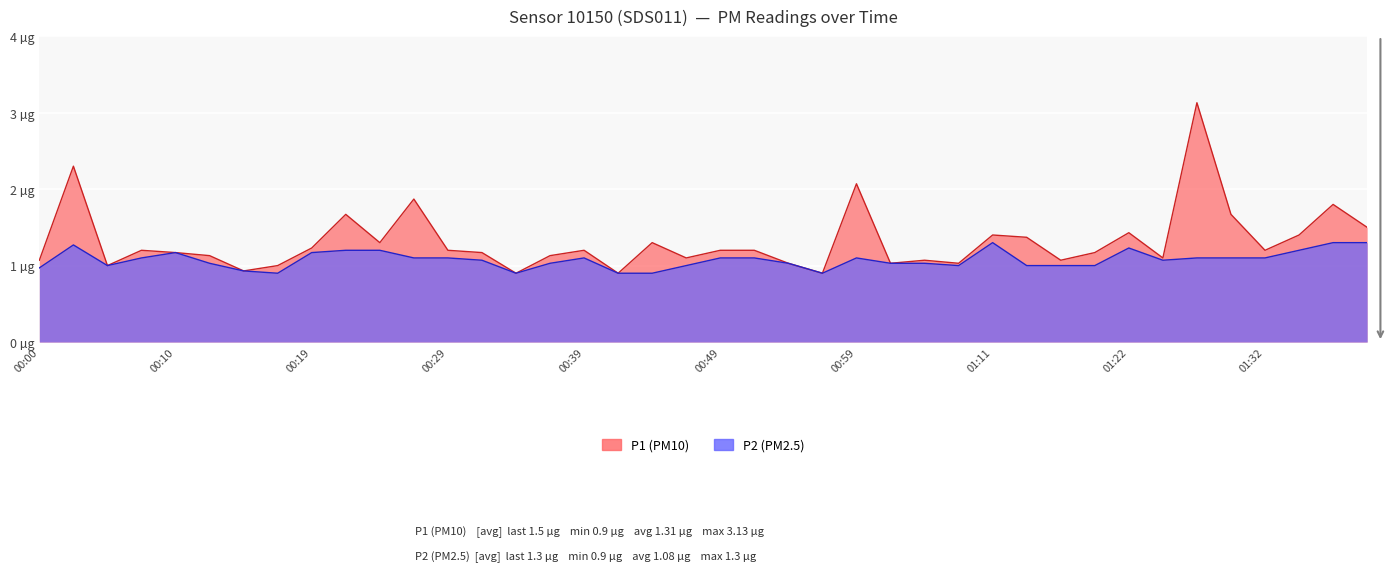

True or false: P2 and P1 cross at least once.

False